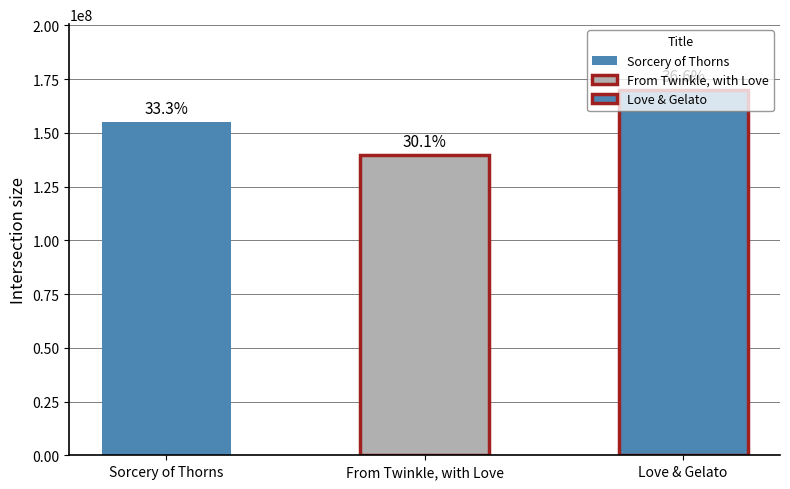

Which has a higher value, Sorcery of Thorns or Love & Gelato?

Love & Gelato